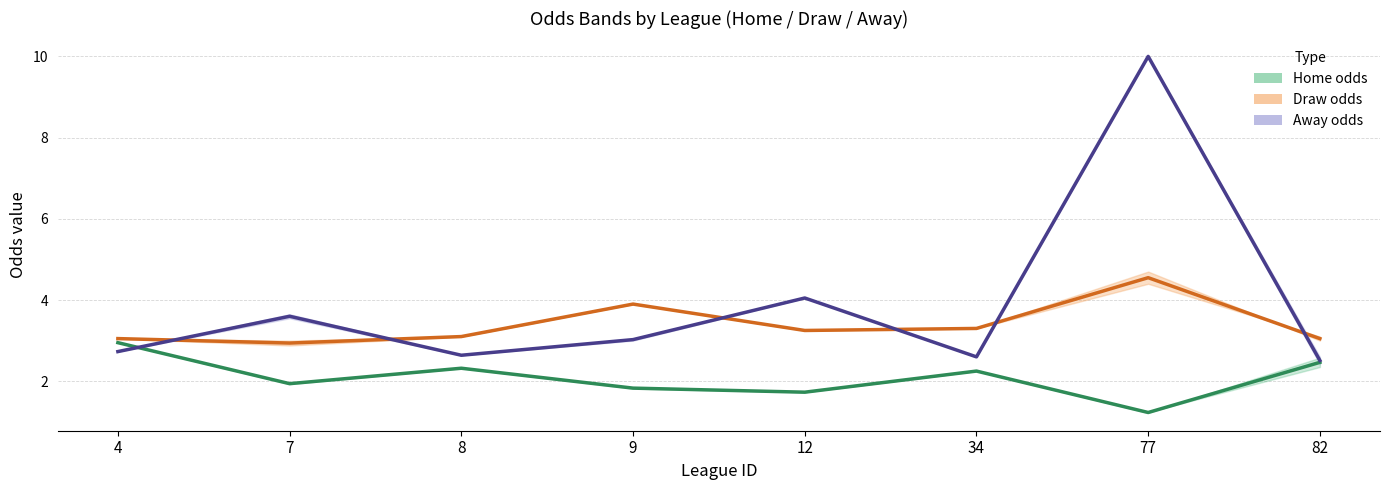

Rank the series by their maximum value, from highest to lowest.

last_away, last_draw, last_home